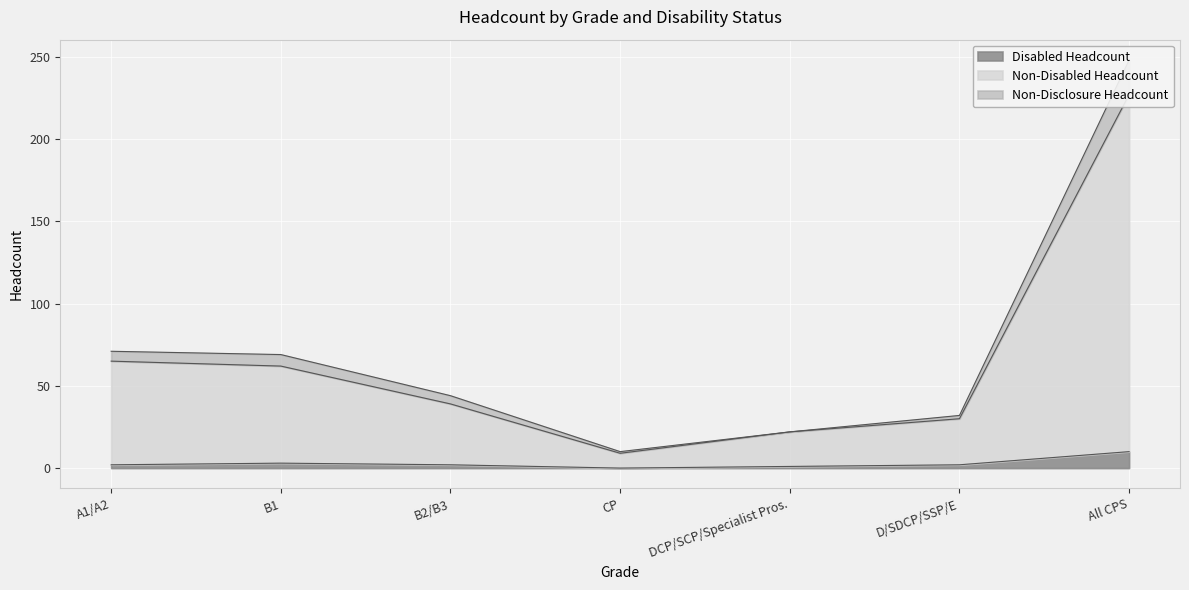

Which category has the highest value in the Disabled Headcount series?

All CPS